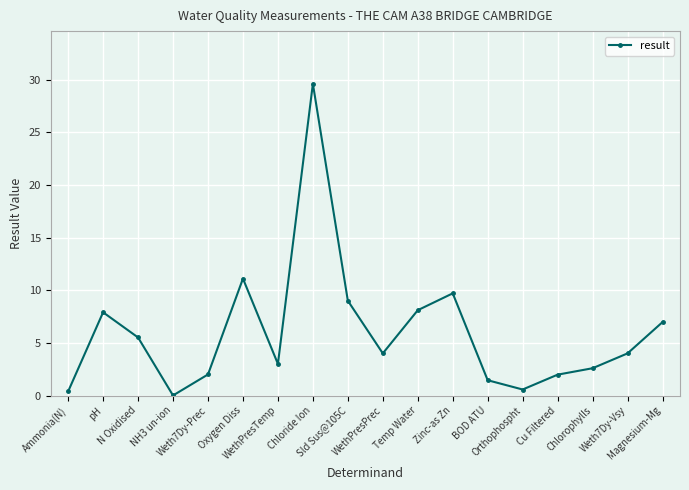

What is the change in value from BOD ATU to Cu Filtered?

+0.5